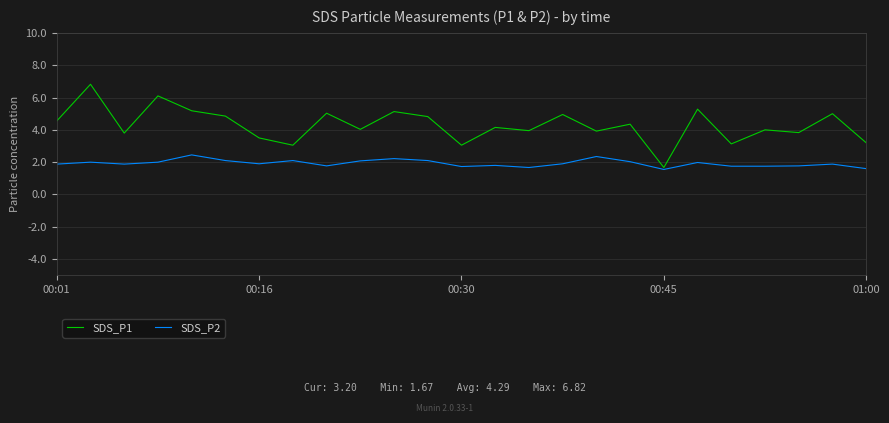

Rank the series by their maximum value, from highest to lowest.

SDS_P1, SDS_P2